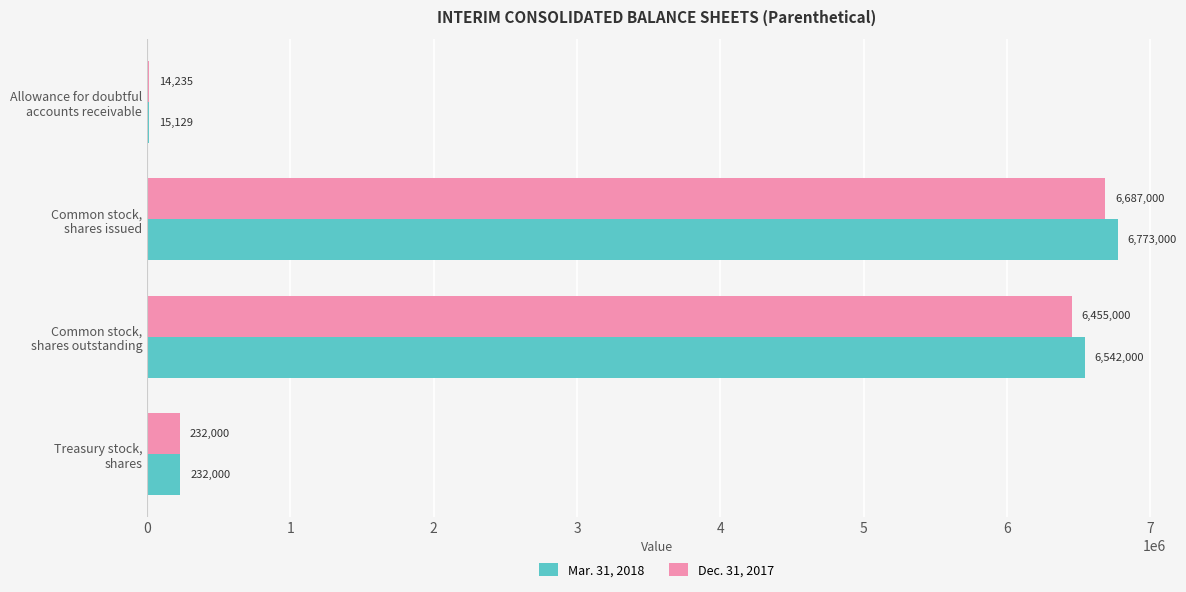

Which series has the largest total across all categories?

Mar. 31, 2018